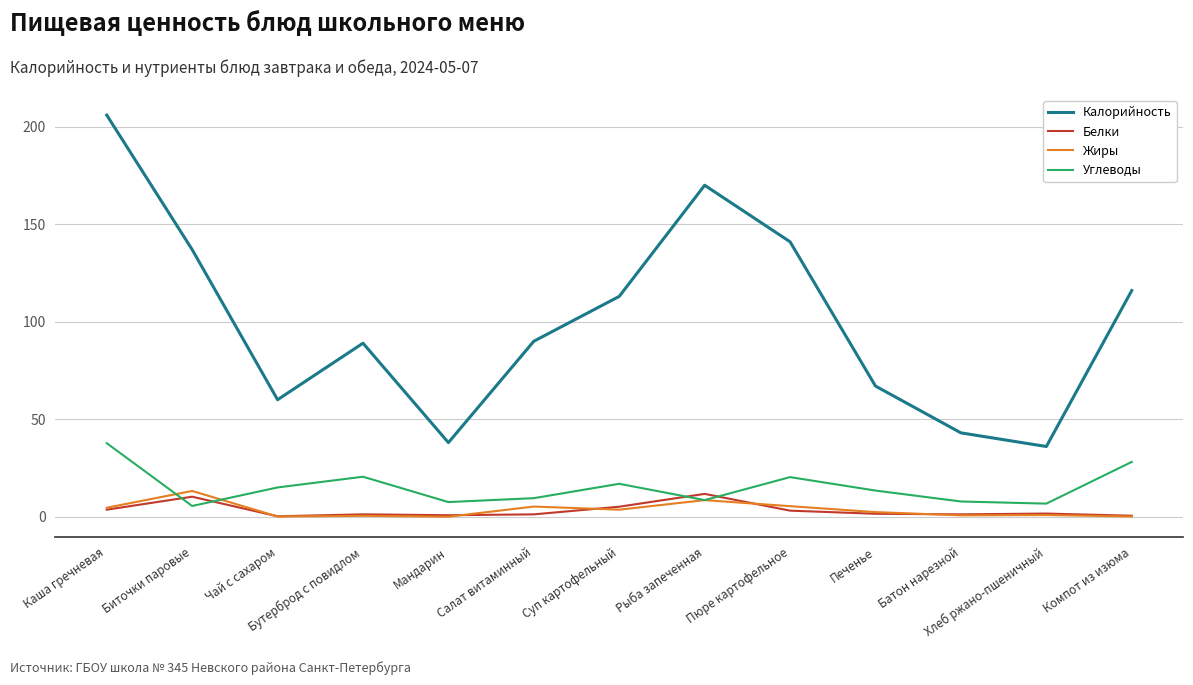

What is the sum of the Калорийность values at Печенье and Компот из изюма?

183.0